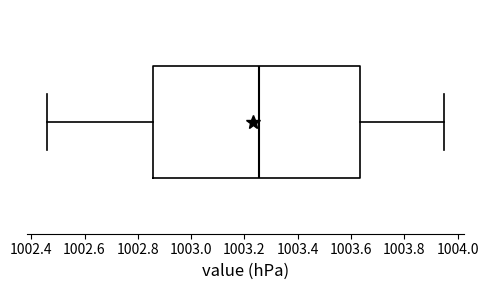

Read this box plot against the x-axis: the position of the median line, the range covered by the box, and the ends of both whiskers. The values are not printed on the chart, so give them approximately, as read against the axis.

median 1003.26, box 1002.86 to 1003.64, whiskers 1002.46 to 1003.96